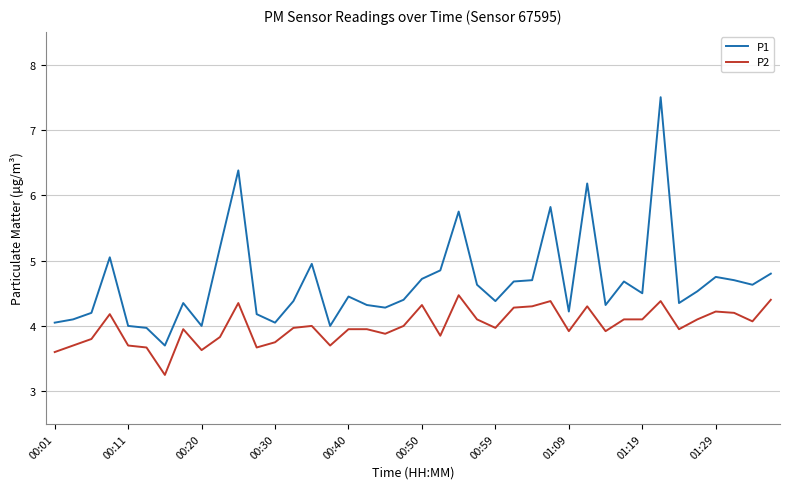

True or false: P2 and P1 intersect in this chart.

False